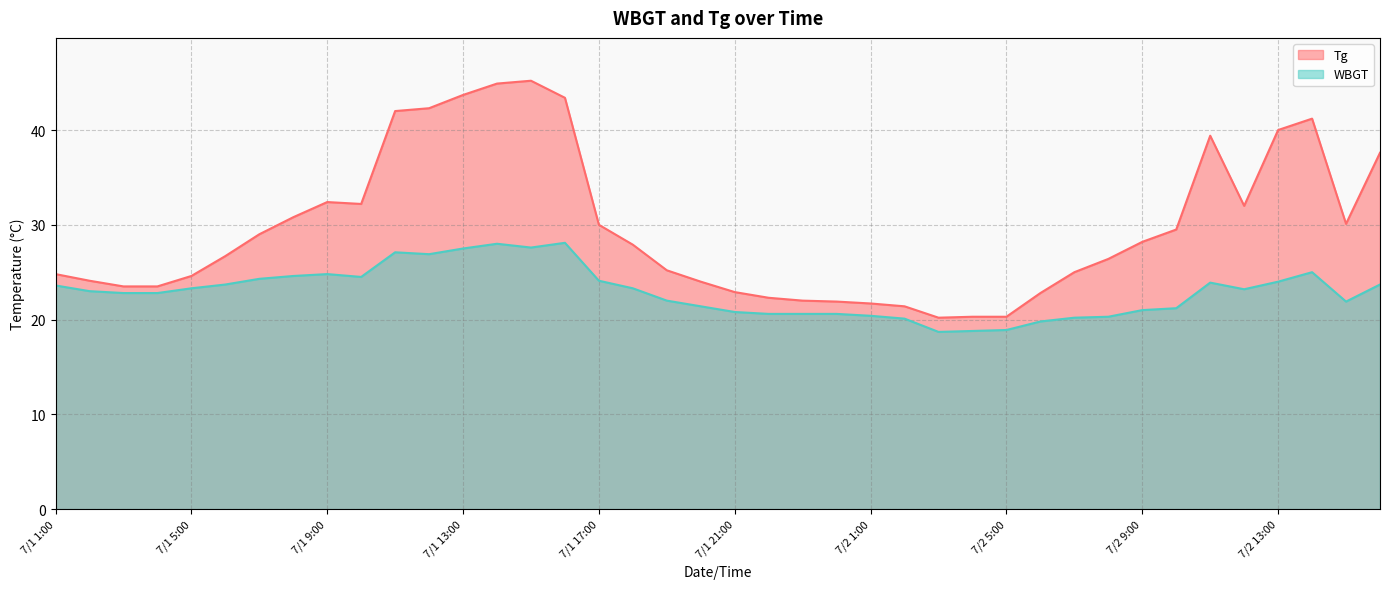

Count the number of data series in this chart.

2